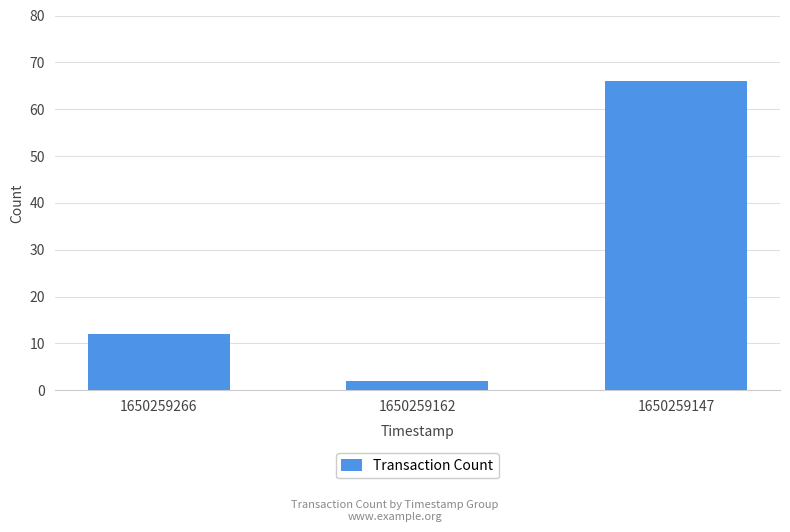

Rank the categories by value from highest to lowest.

1650259147, 1650259266, 1650259162